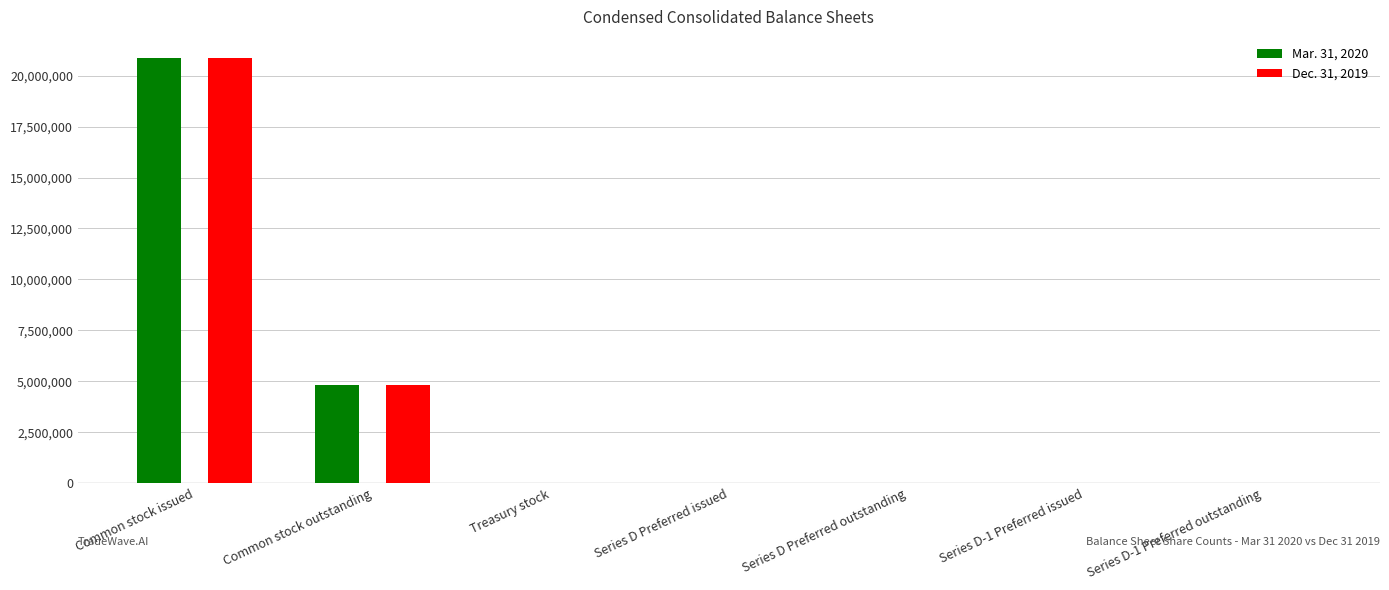

At which label is Dec. 31, 2019 closest to 10428956?

Common stock outstanding